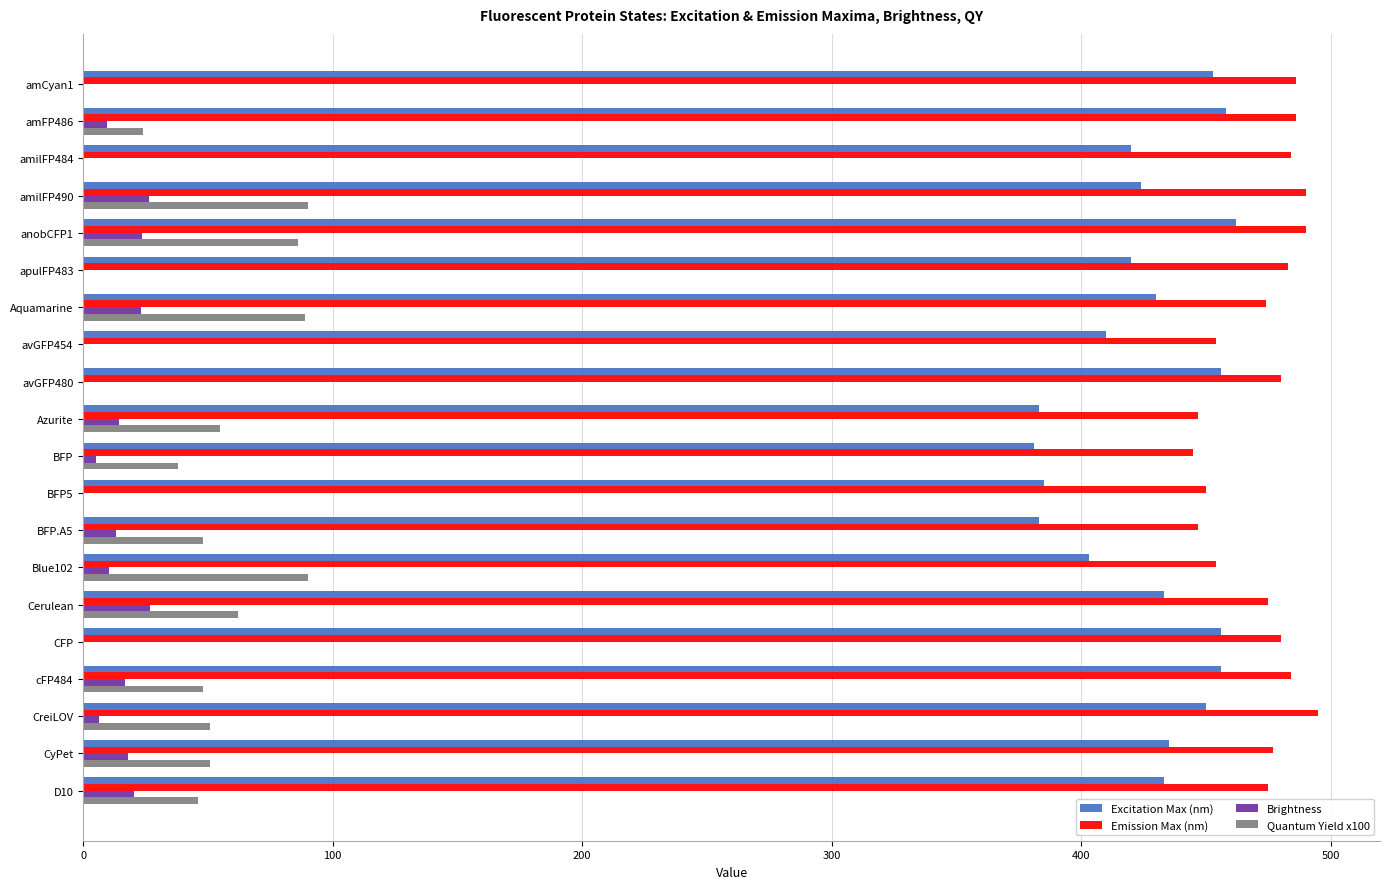

How many categories are shown in the chart?

20